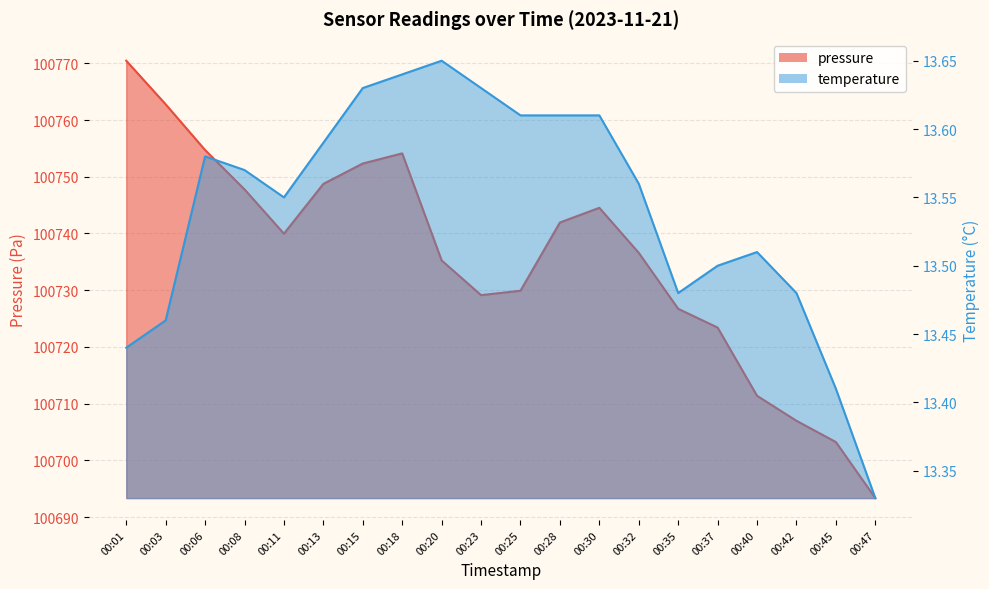

What is the average value of the pressure series?

100735.7